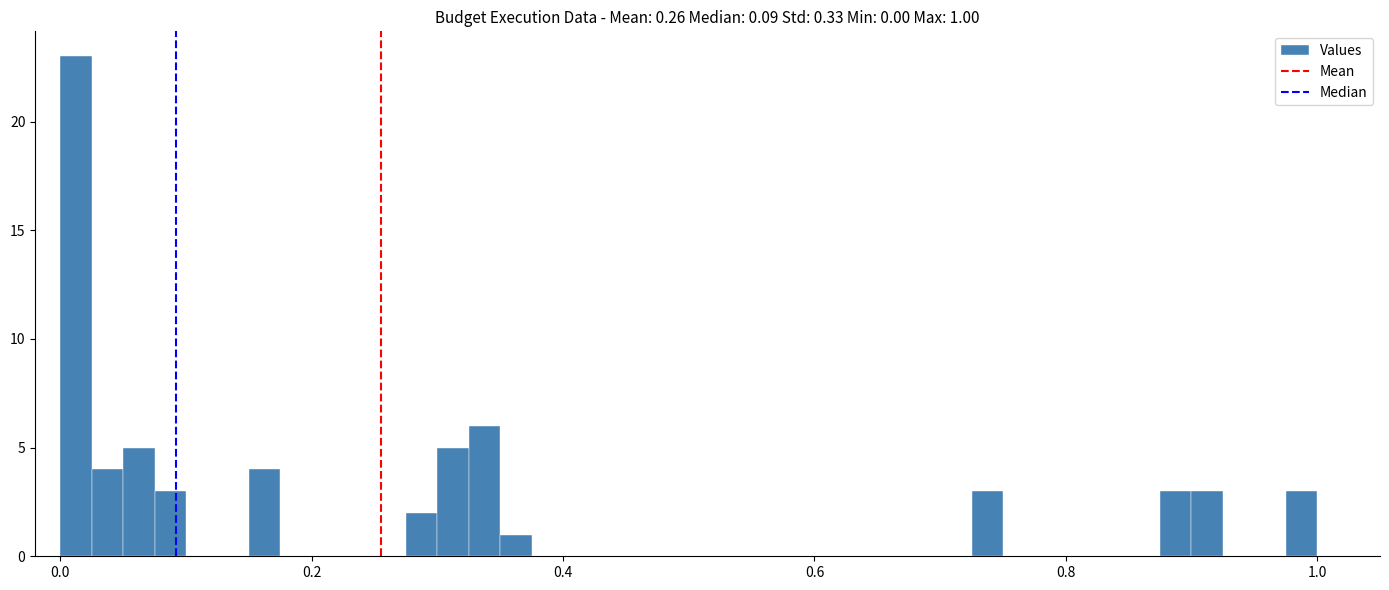

Read against the x-axis, roughly where is the centre of the tallest bar?

0.02